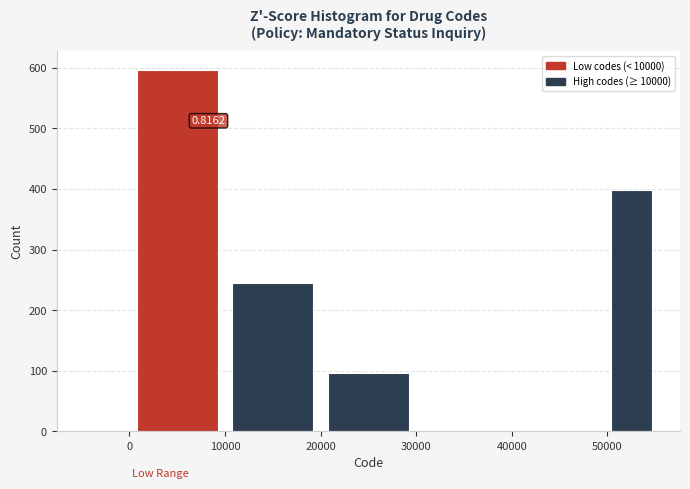

Which range on the x-axis has the tallest bar?

0 to 10000